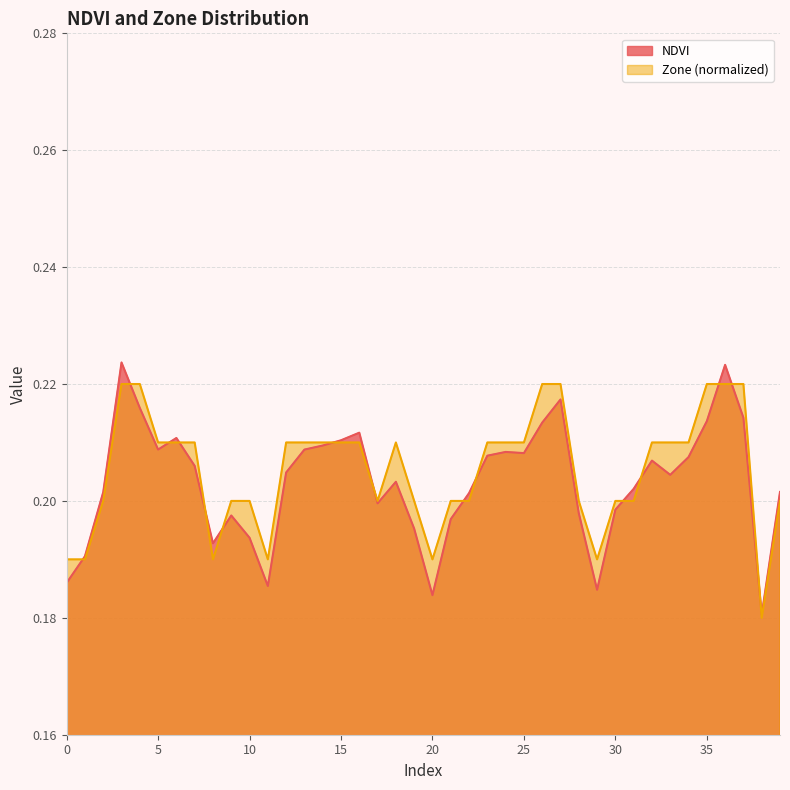

At 39, list the series in order from largest to smallest.

NDVI, Zone